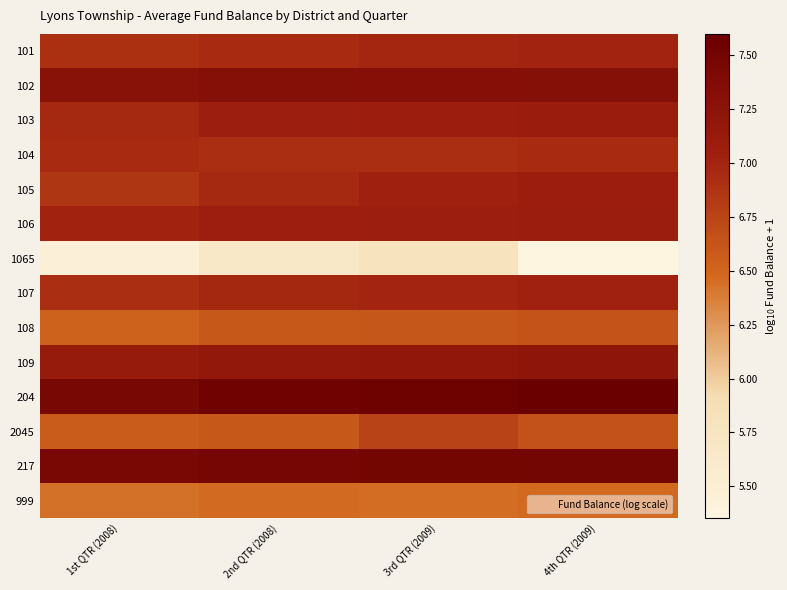

At 3rd QTR (2009), list the series in order from largest to smallest.

204, 217, 102, 109, 103, 106, 105, 107, 101, 104, 2045, 108, 999, 1065